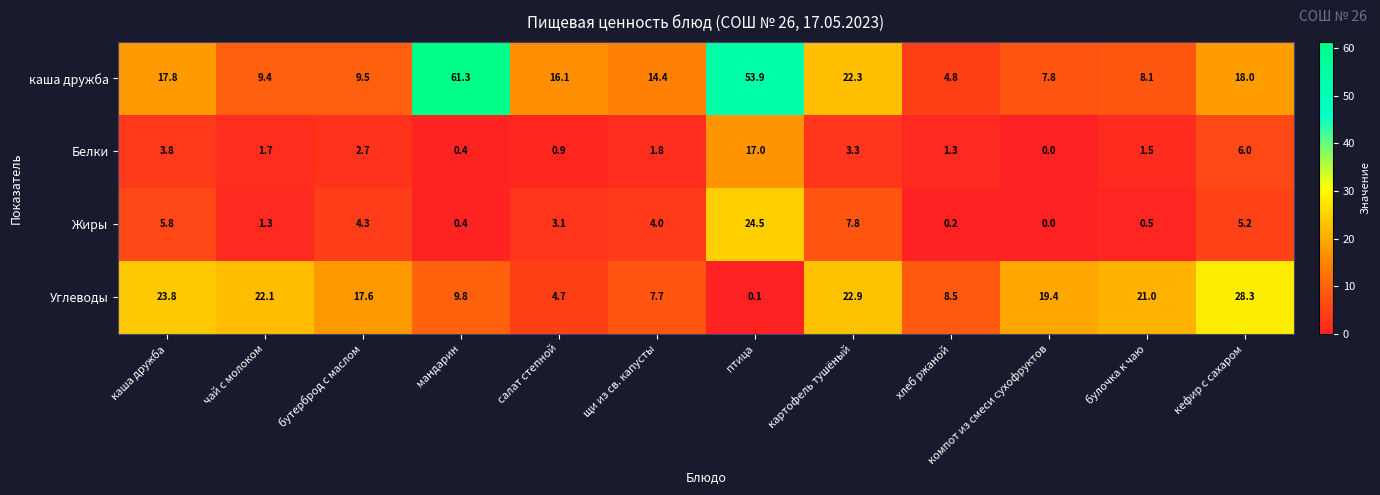

At how many categories does at least one series exceed 17?

9